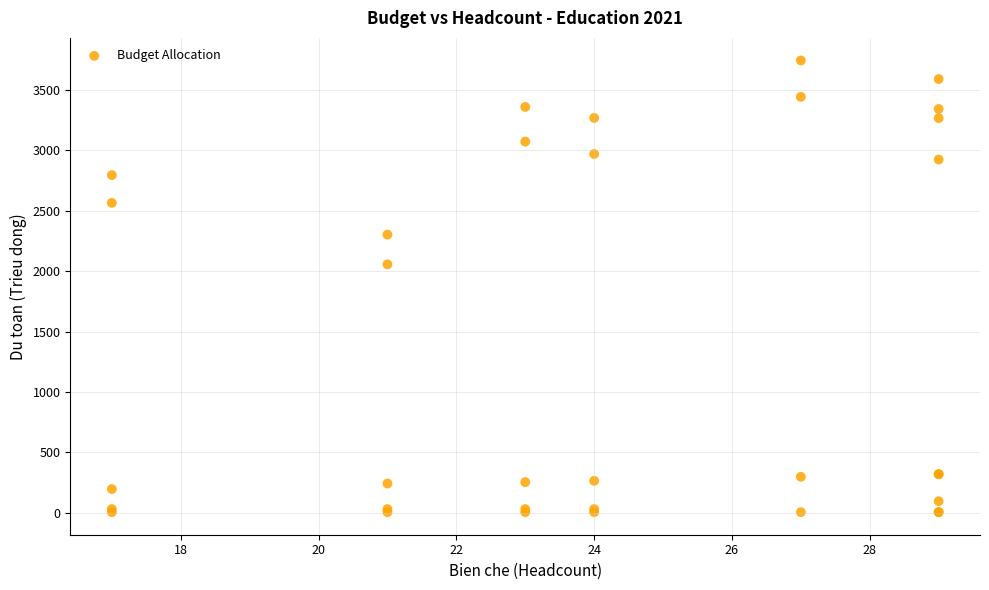

What Y value in the scatter plot is closest to 1874?

2057.0